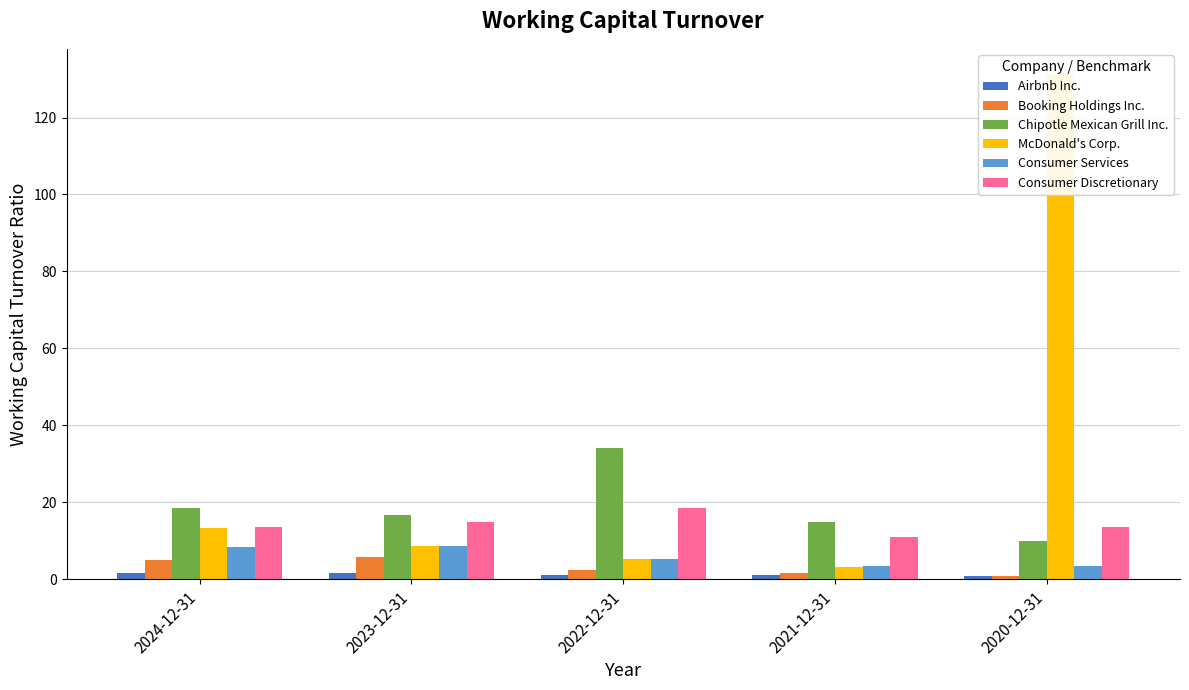

True or false: Chipotle Mexican Grill Inc. has a value of 10.0 at 2020-12-31.

True